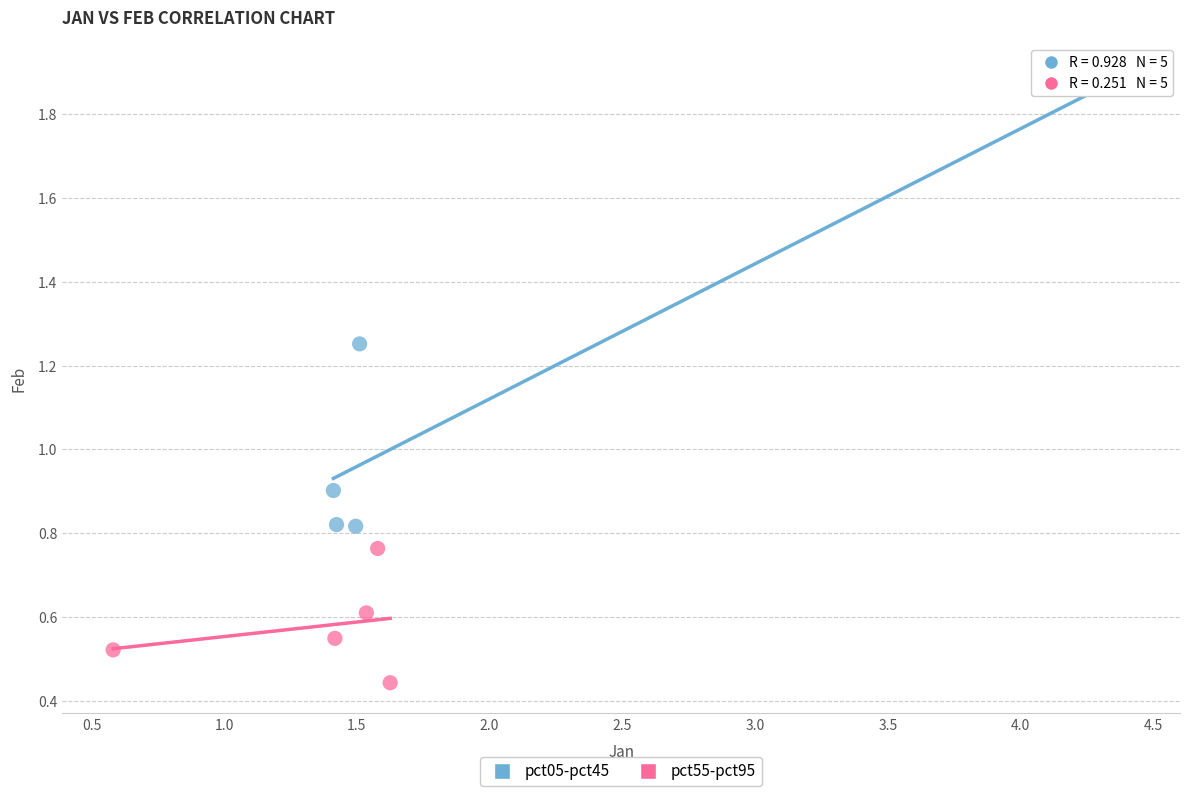

What are all the series names shown in the legend?

pct05-pct45, pct55-pct95